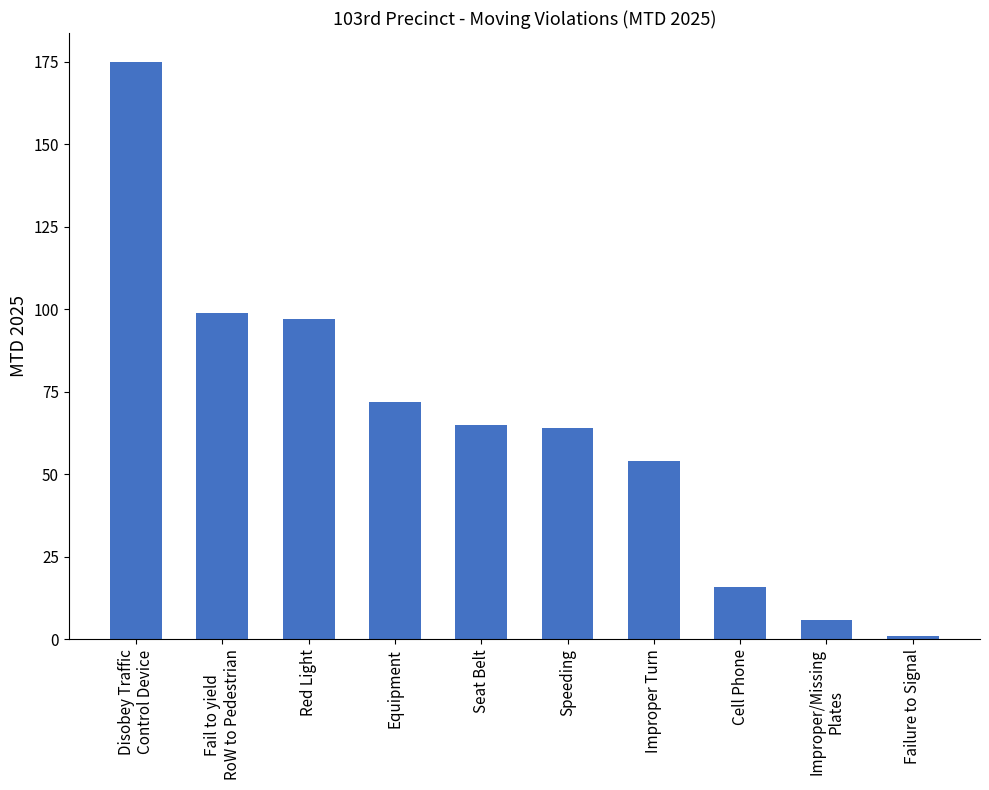

Reading left to right, list all the values displayed in this chart.

Disobey Traffic
Control Device=175	Fail to yield
RoW to Pedestrian=99	Red Light=97	Equipment=72	Seat Belt=65	Speeding=64	Improper Turn=54	Cell Phone=16	Improper/Missing
Plates=6	Failure to Signal=1